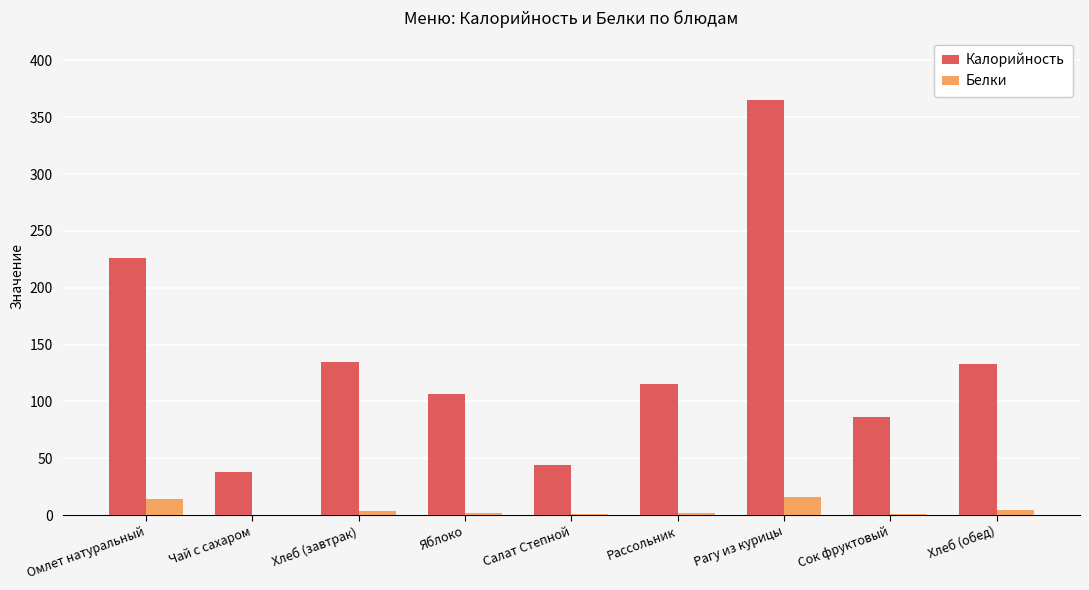

The value of Калорийность at Салат Степной is 65.5. True or false?

False